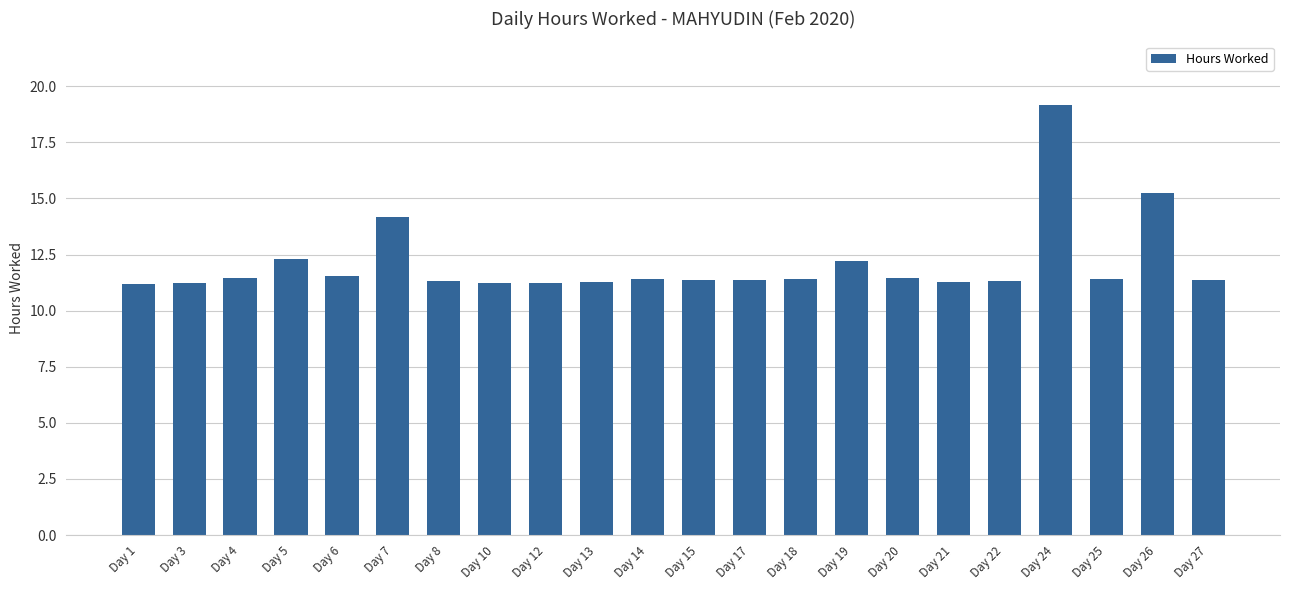

The value at Day 17 is 11.4. True or false?

True